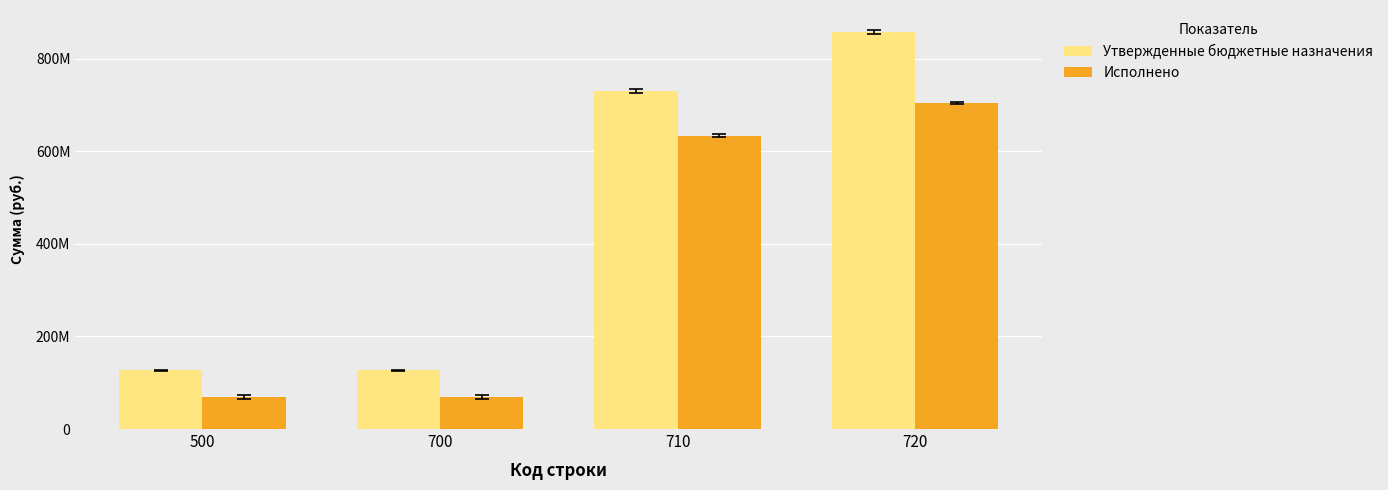

Reading left to right, what are all the values shown in this chart?

Утвержденные бюджетные назначения: 126761977.7	126761977.7	730740462.8	857502440.5
Исполнено: 70030393.7	70030393.7	634026934.2	704057328.0